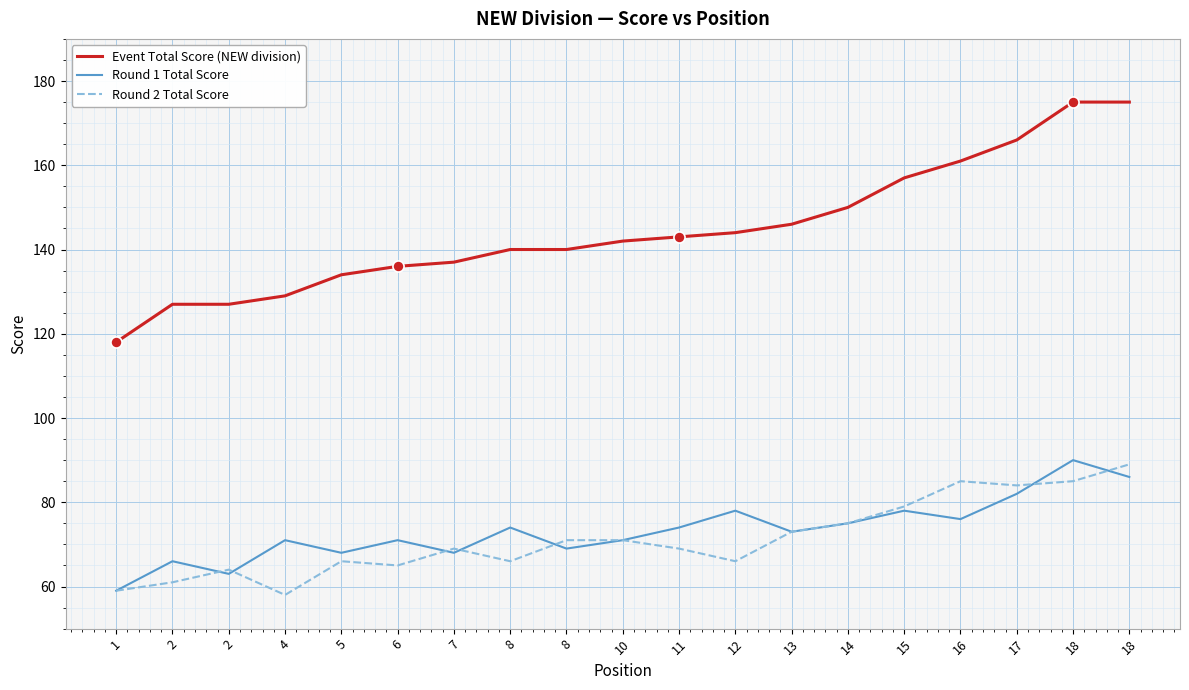

What are all the series names shown in the legend?

Event Total Score (NEW division), Round 1 Total Score, Round 2 Total Score